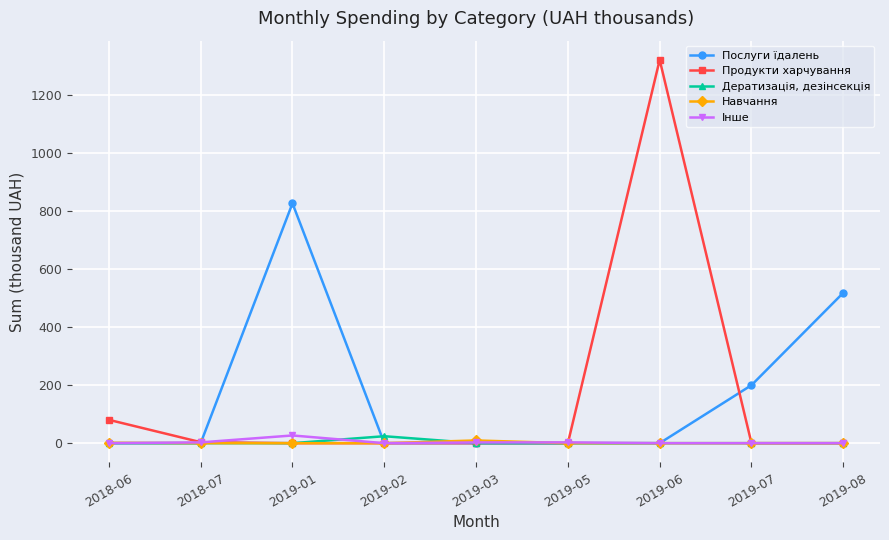

The value of Продукти харчування at 2019-08 is 451.2. True or false?

False